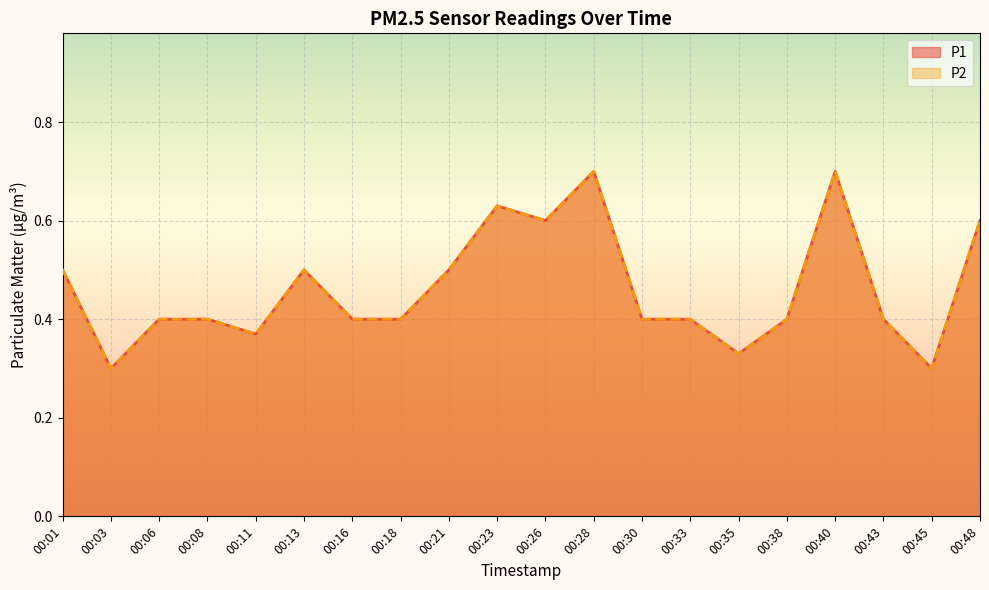

Rank the series at 00:23 from highest to lowest value.

P1, P2